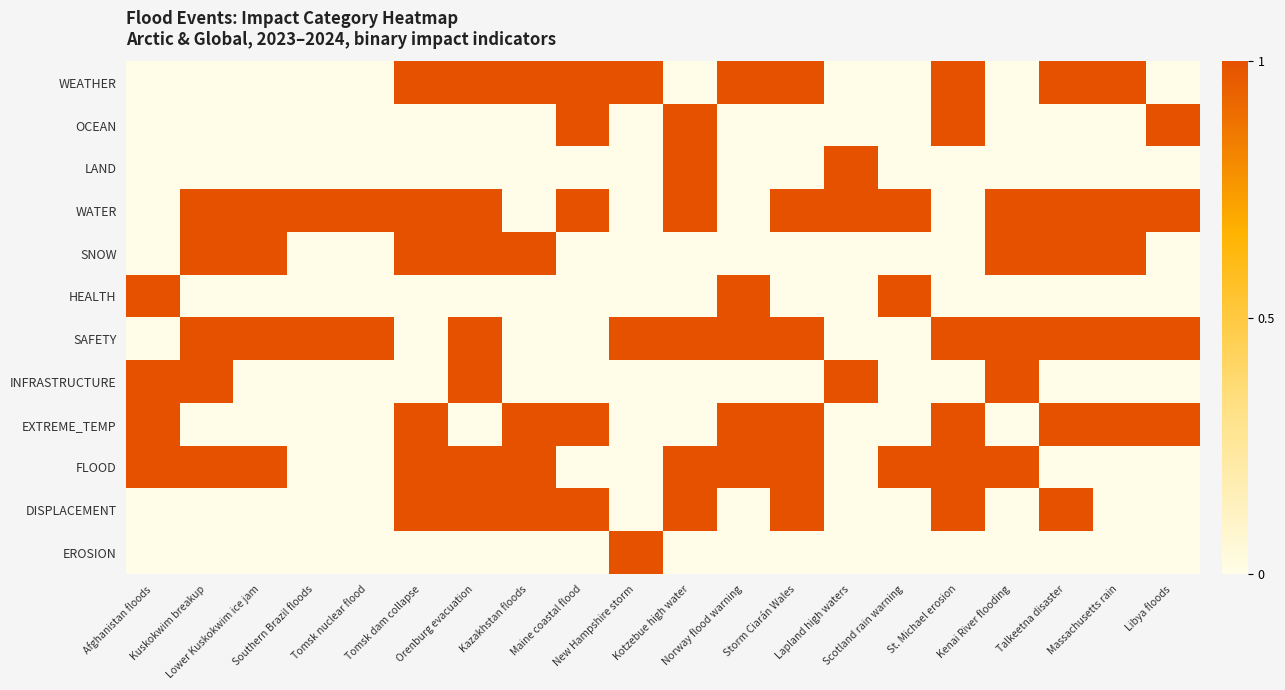

Which label corresponds to the smallest value in the chart?

Afghanistan floods